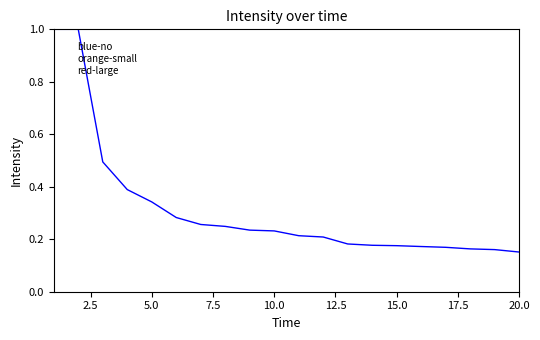

What is the greatest value displayed?

1.0